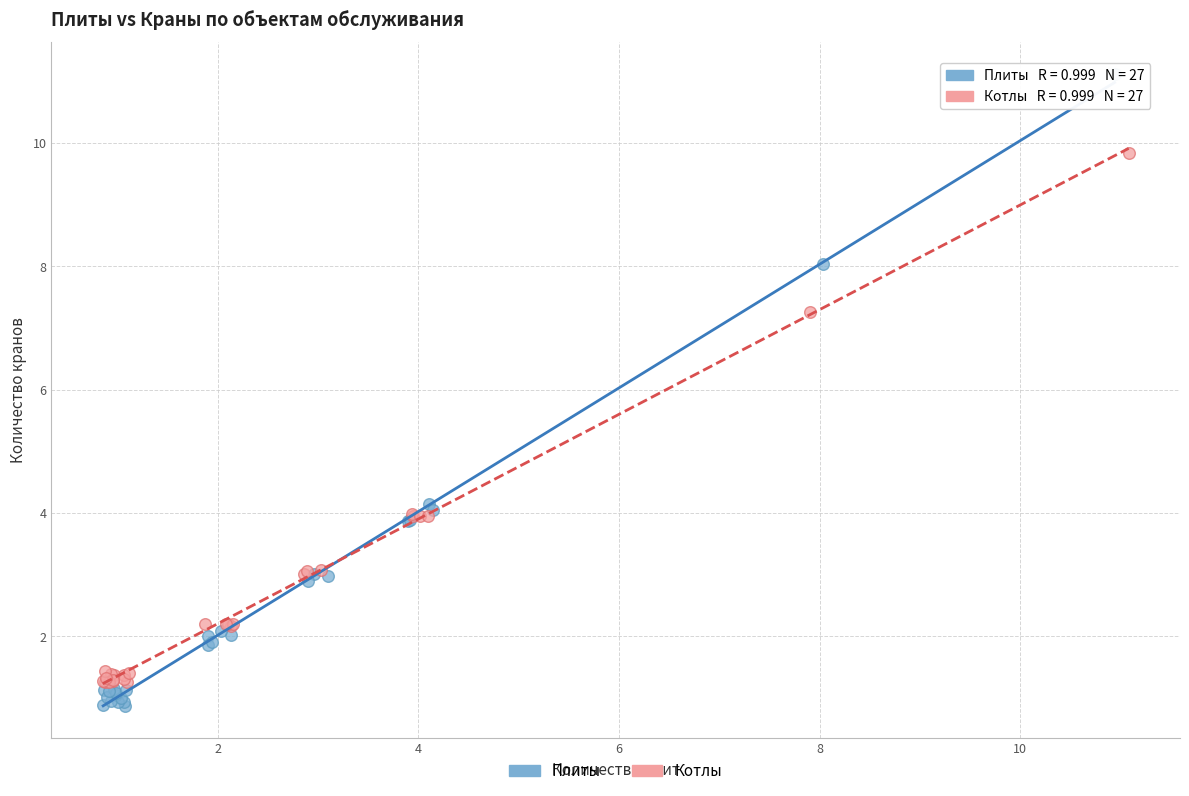

Which series has the largest Y range (max minus min)?

Плиты